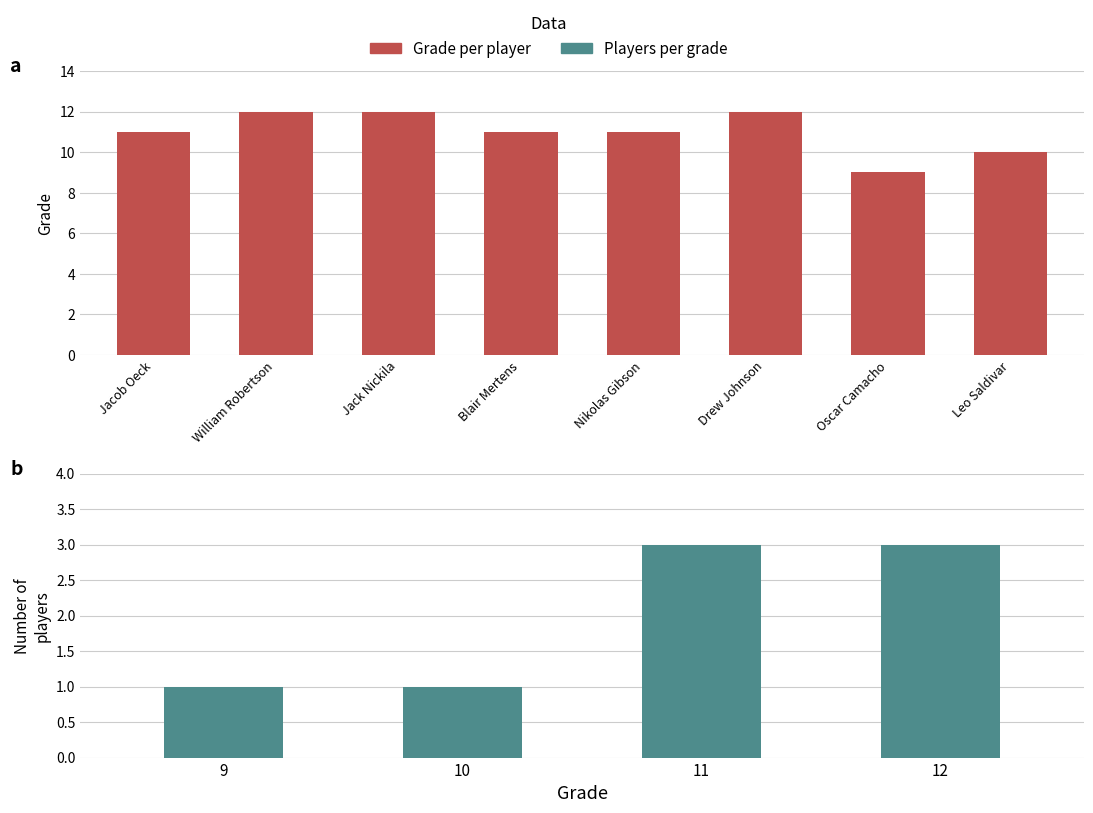

What is the difference between the maximum and minimum values?

3